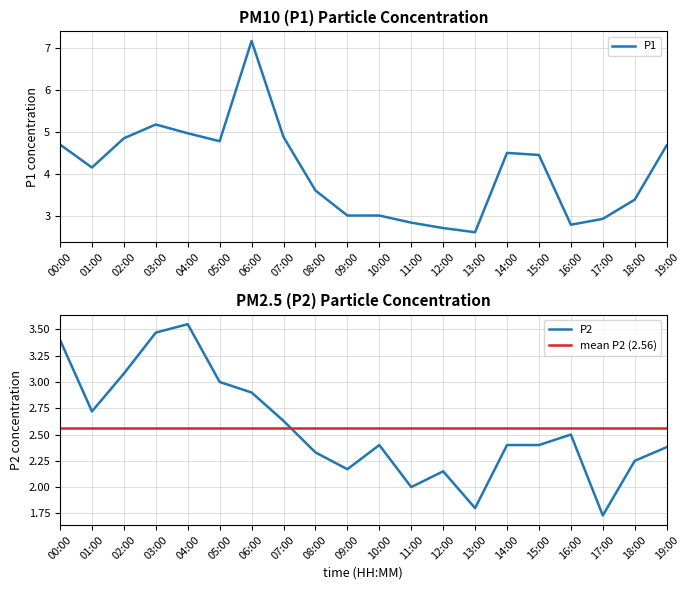

True or false: P2 and P1 cross at least once.

False